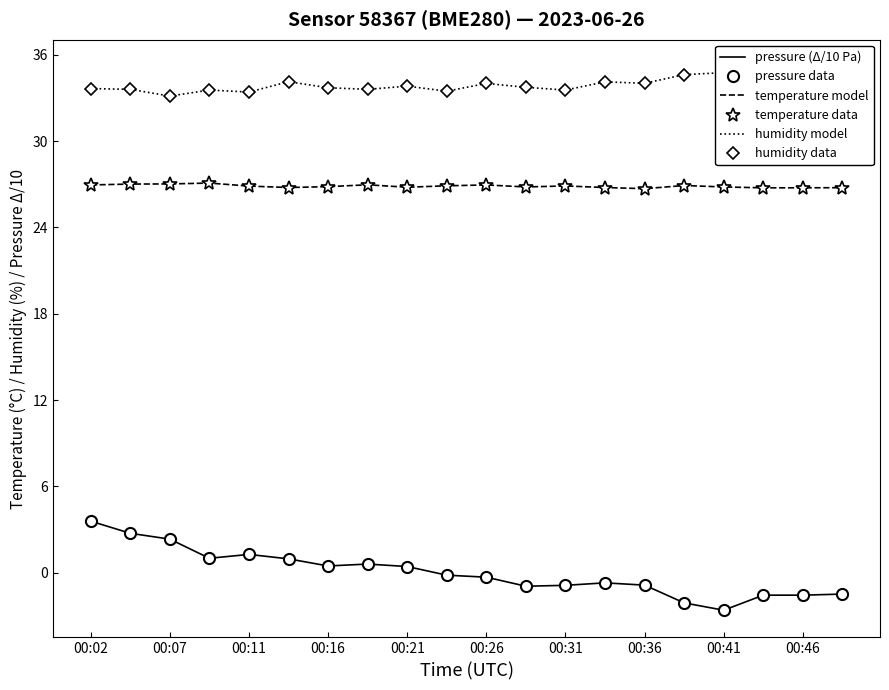

True or false: humidity model and temperature data intersect in this chart.

False